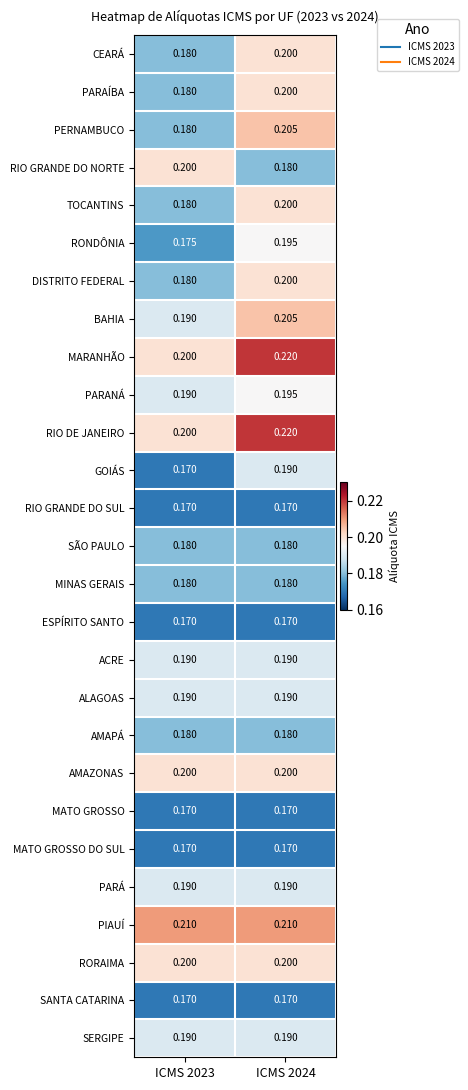

Which series has the largest range (max minus min)?

PERNAMBUCO